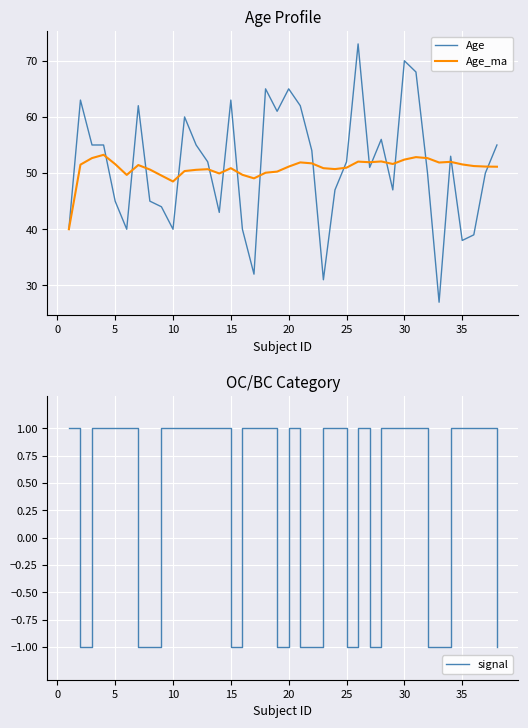

What is the difference between the maximum and minimum values in the signal series?

2